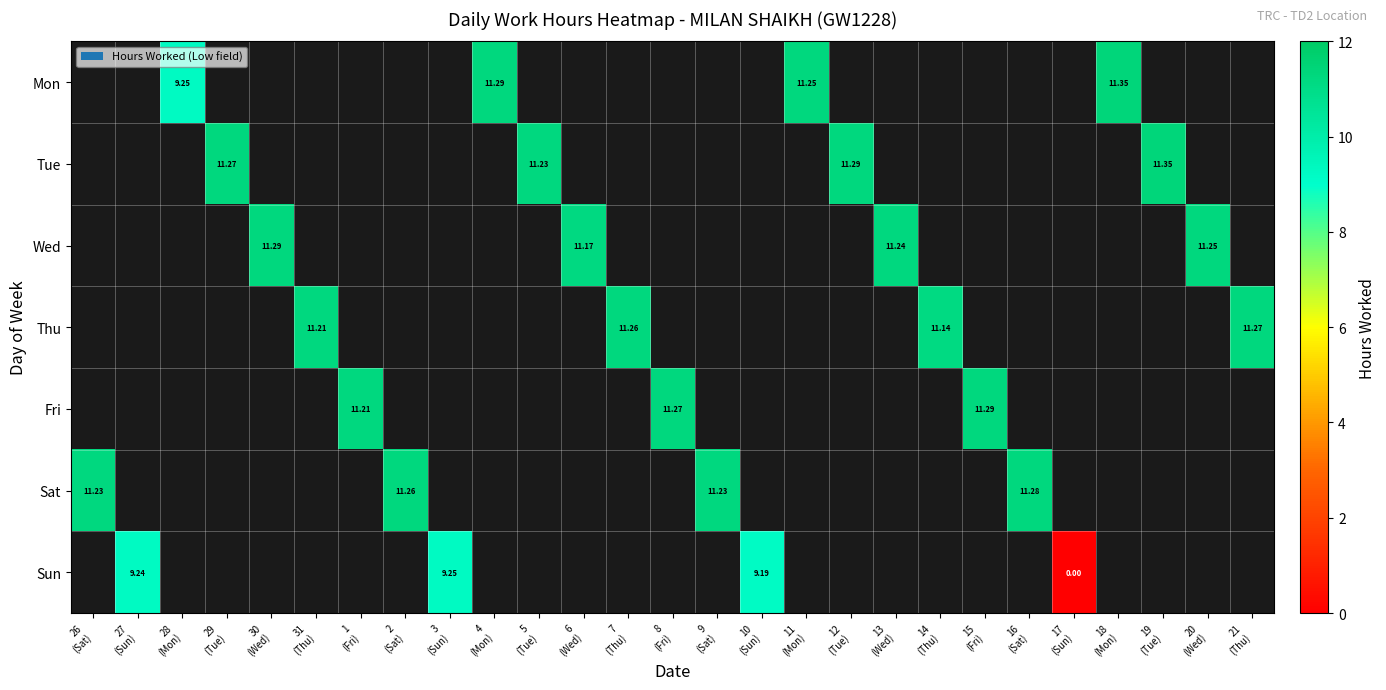

How many positive values does the Mon series have?

4